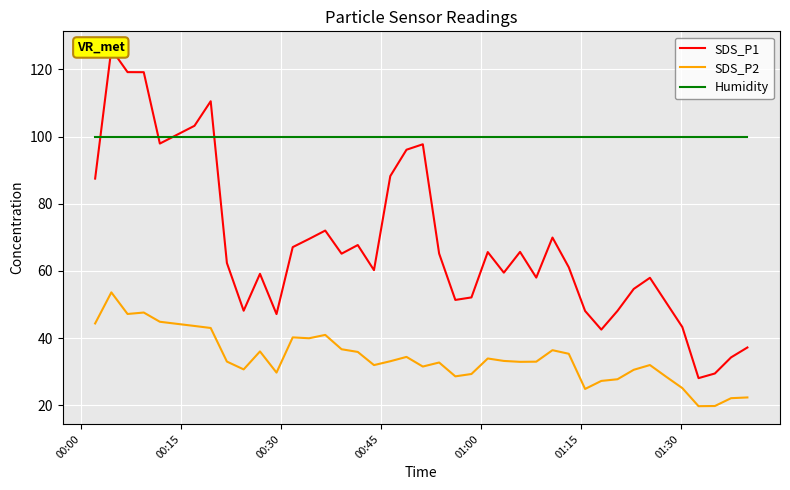

True or false: SDS_P2 and Humidity intersect in this chart.

False